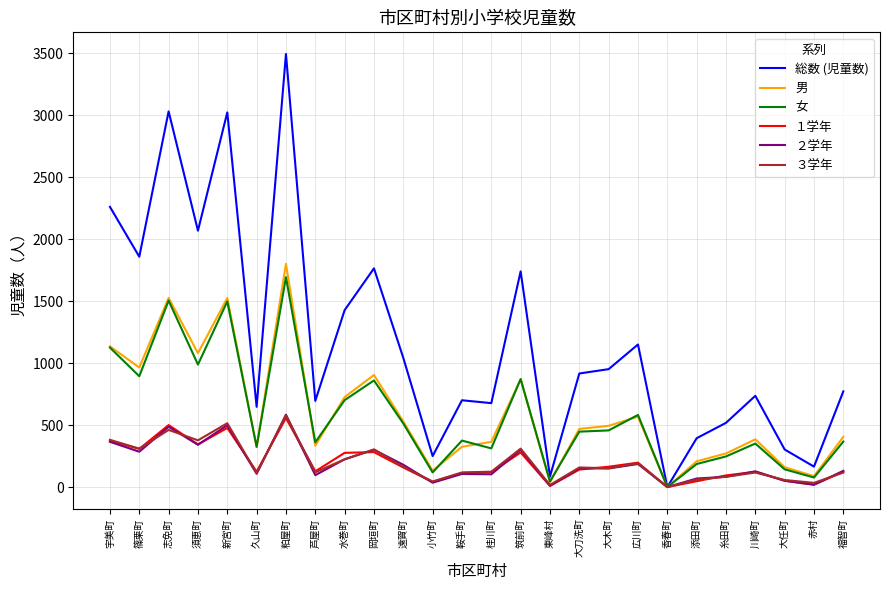

The 総数 (児童数) series shows 410 at 遠賀町. True or false?

False